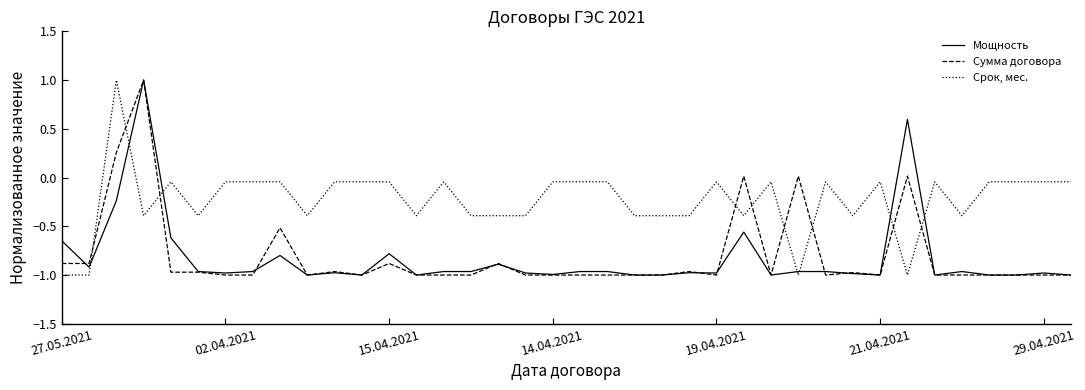

True or false: Срок, мес. and Мощность intersect in this chart.

True